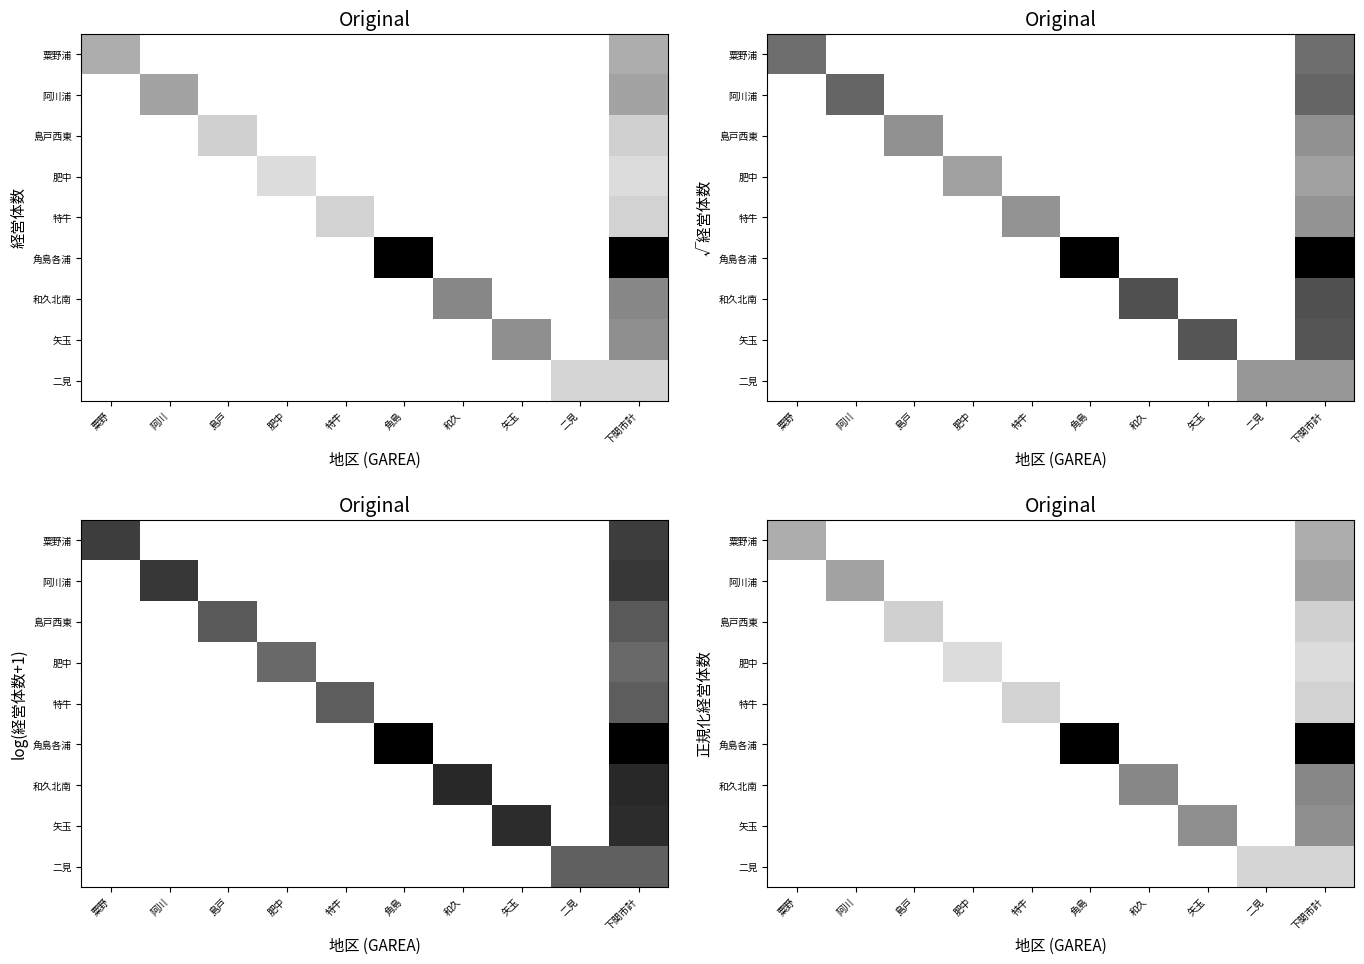

List the series in order of their peak value, highest first.

角島各浦, 和久北南, 矢玉, 阿川浦, 粟野浦, 島戸西東, 特牛, 二見, 肥中